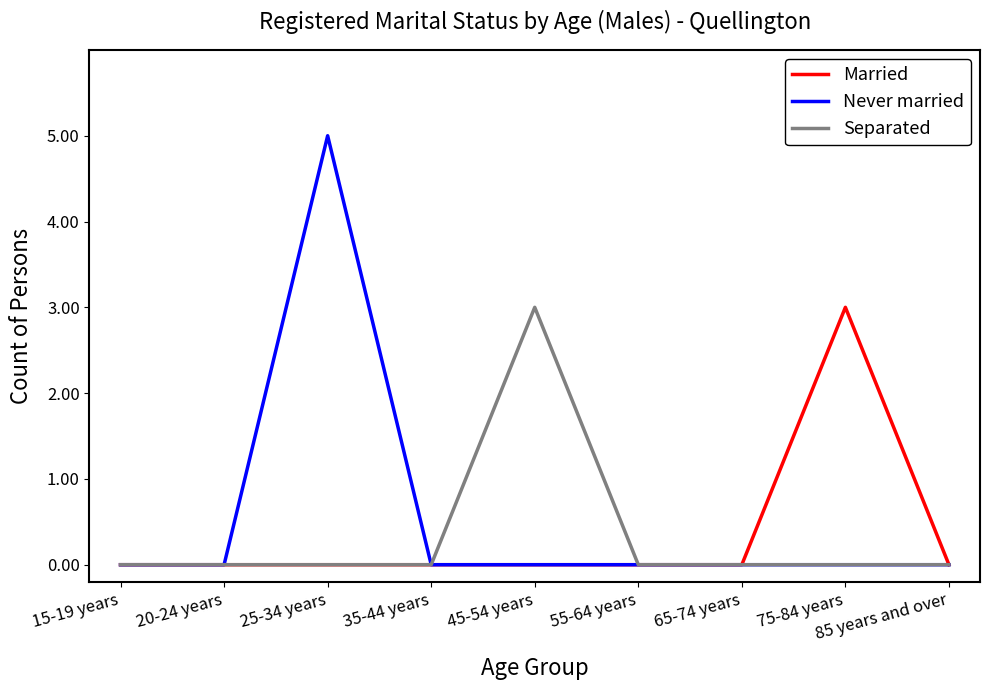

Reading right to left, what are all the values shown in this chart?

Married: 85 years and over=0	75-84 years=3	65-74 years=0	55-64 years=0	45-54 years=0	35-44 years=0	25-34 years=0	20-24 years=0	15-19 years=0
Never married: 85 years and over=0	75-84 years=0	65-74 years=0	55-64 years=0	45-54 years=0	35-44 years=0	25-34 years=5	20-24 years=0	15-19 years=0
Separated: 85 years and over=0	75-84 years=0	65-74 years=0	55-64 years=0	45-54 years=3	35-44 years=0	25-34 years=0	20-24 years=0	15-19 years=0